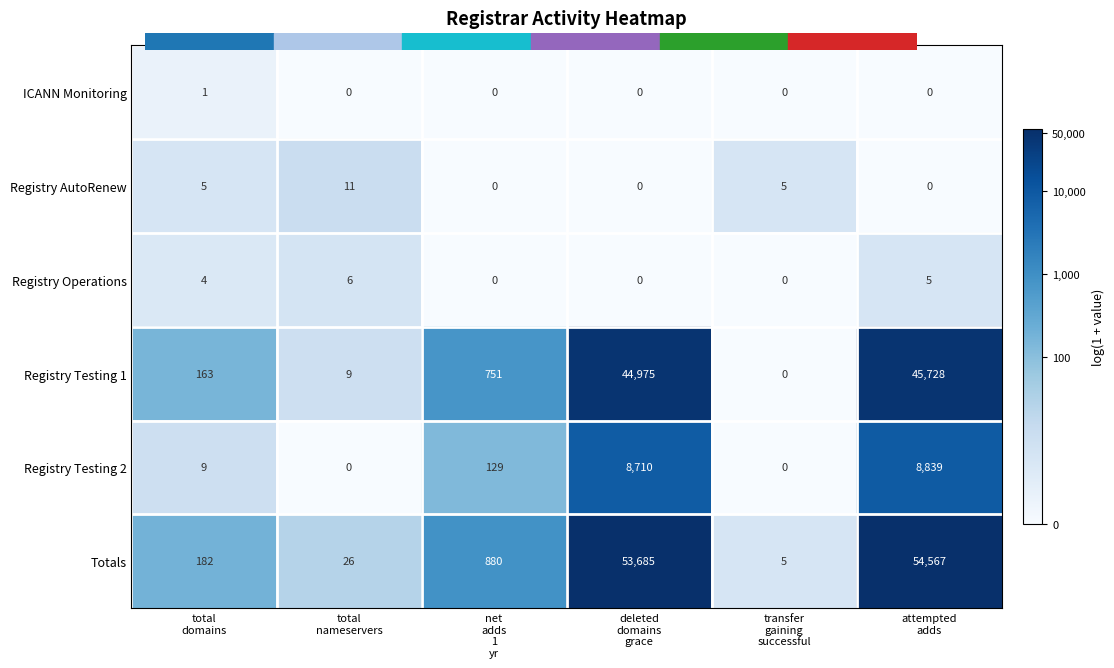

Between total
nameservers and transfer
gaining
successful, which series saw the biggest shift?

Totals